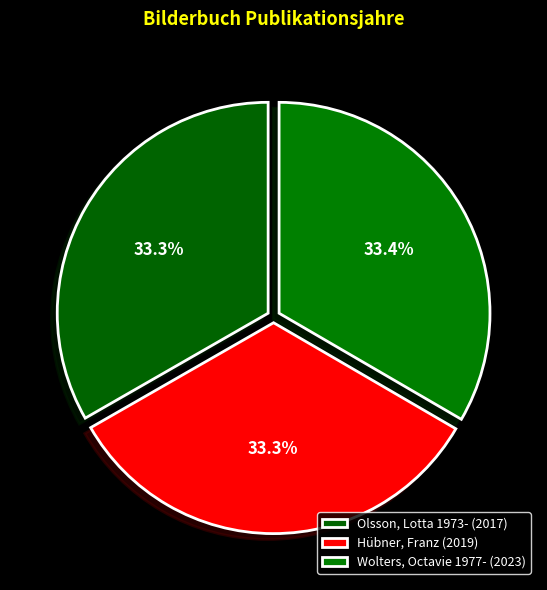

How many slices are in this pie chart?

3